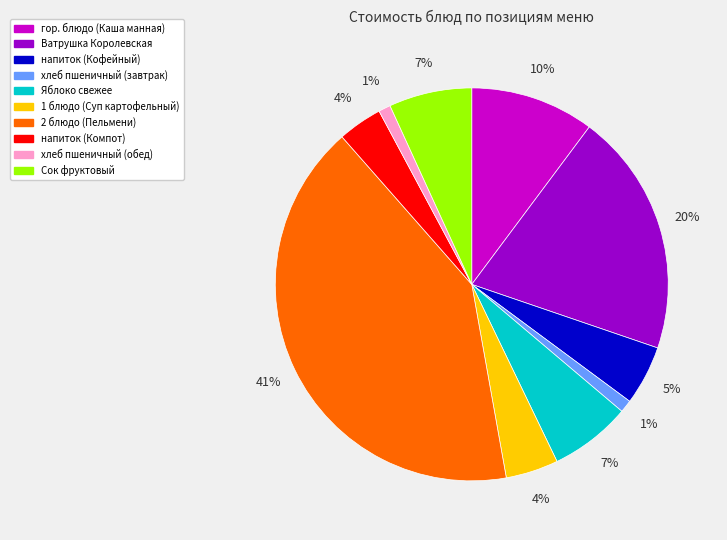

Between напиток (Кофейный) and Ватрушка Королевская, which is larger?

Ватрушка Королевская